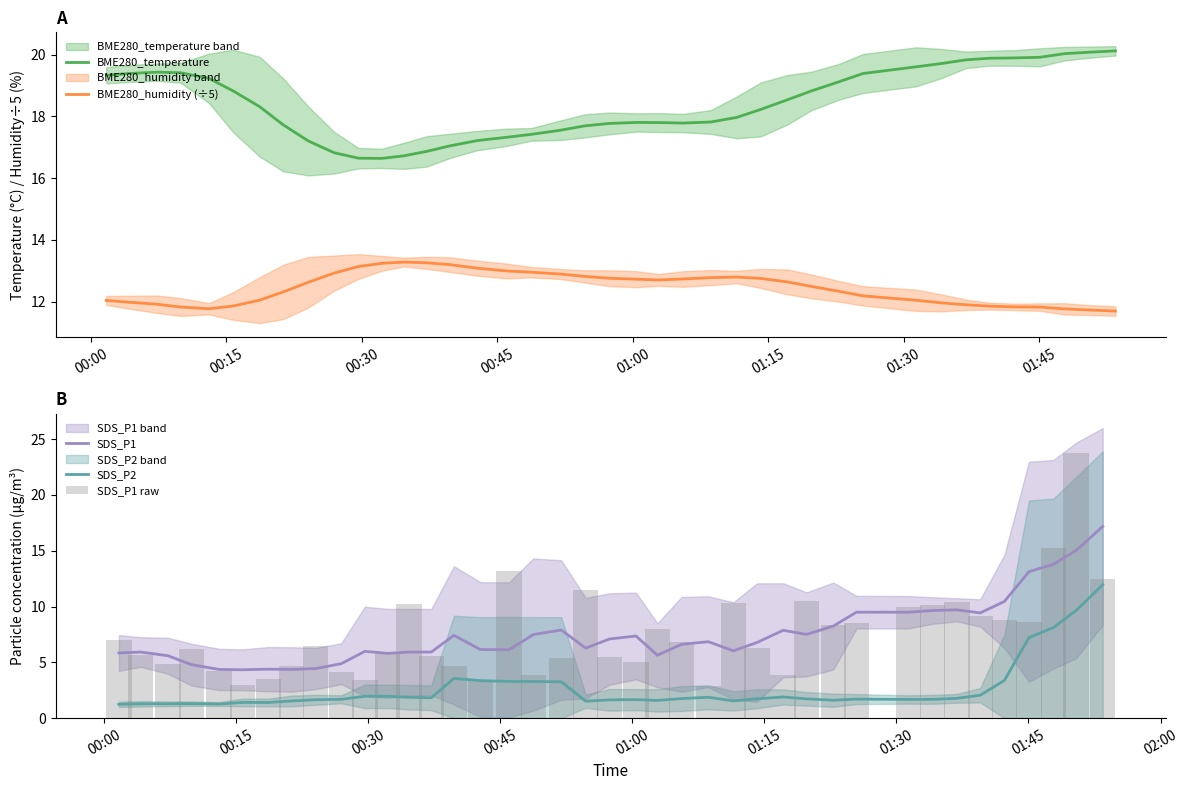

What is the minimum value for SDS_P2?

1.2